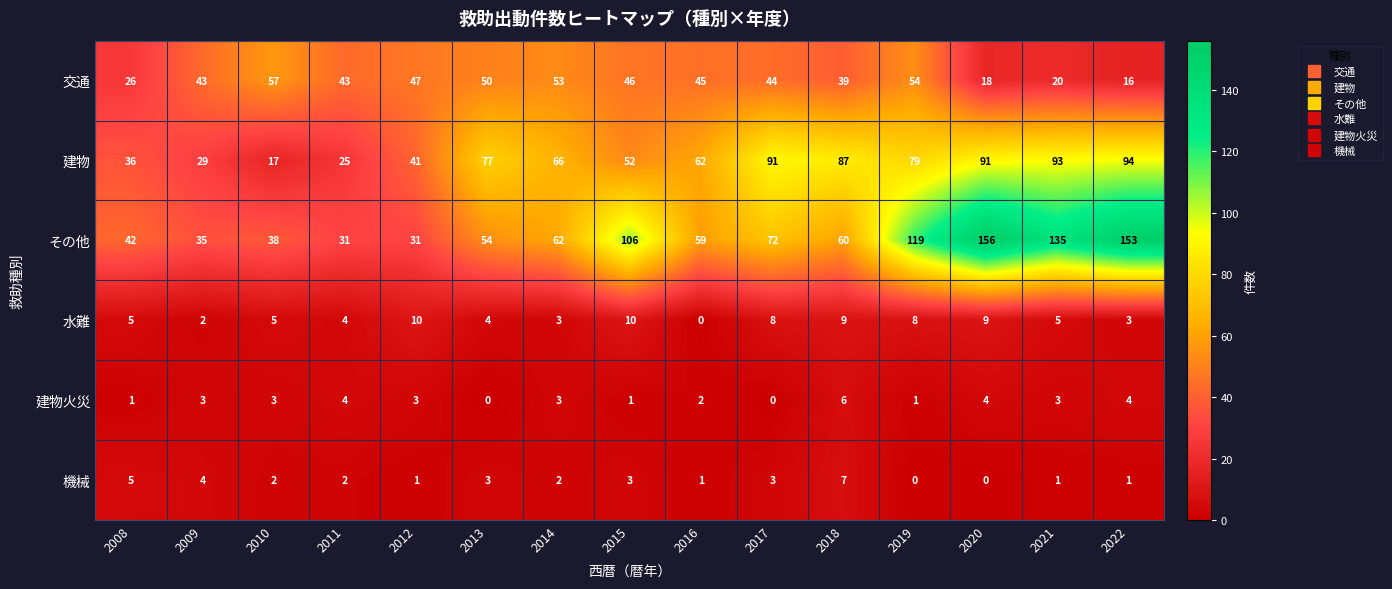

What is the total value across all series at 2013?

188